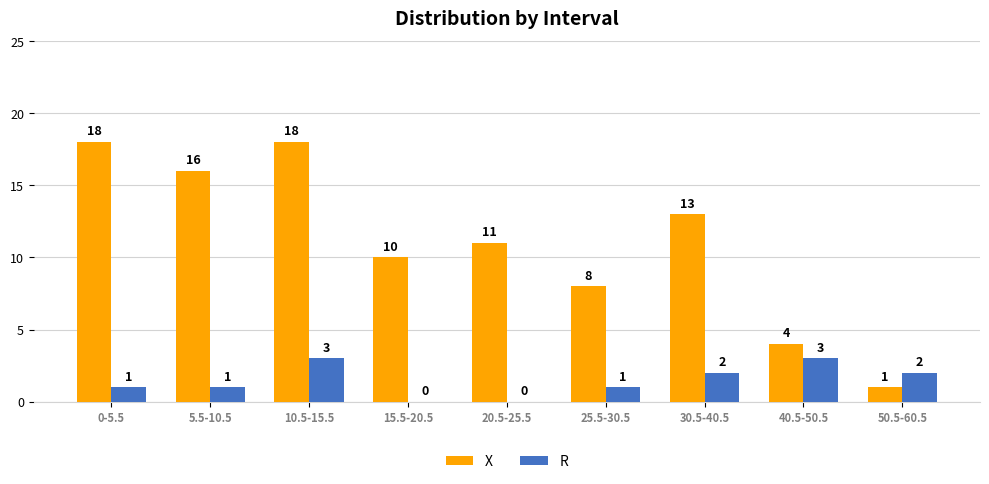

How many groups of bars are there?

9